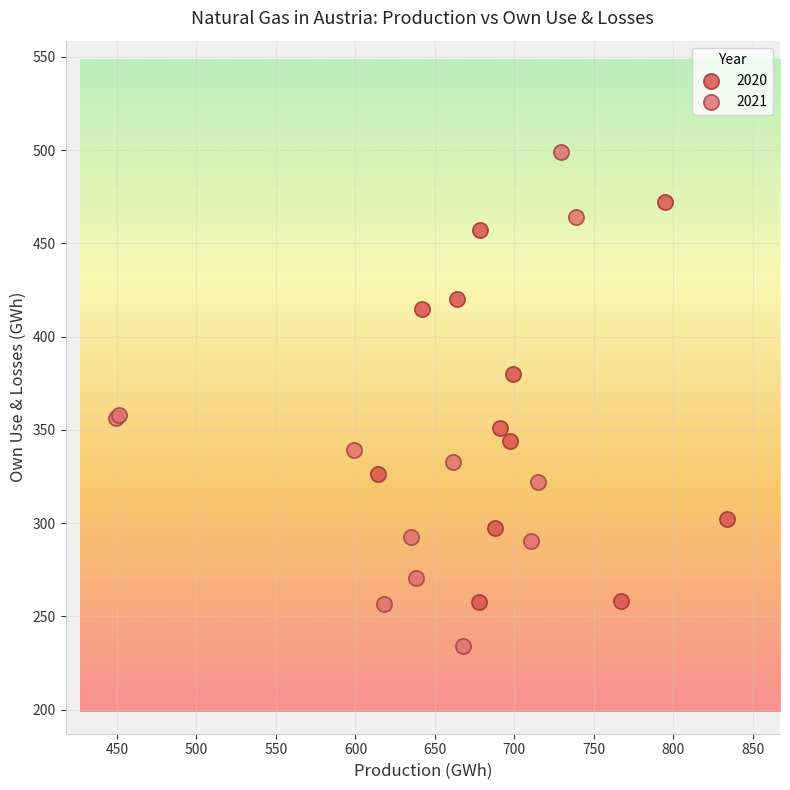

Which series contains the highest Y value?

2021